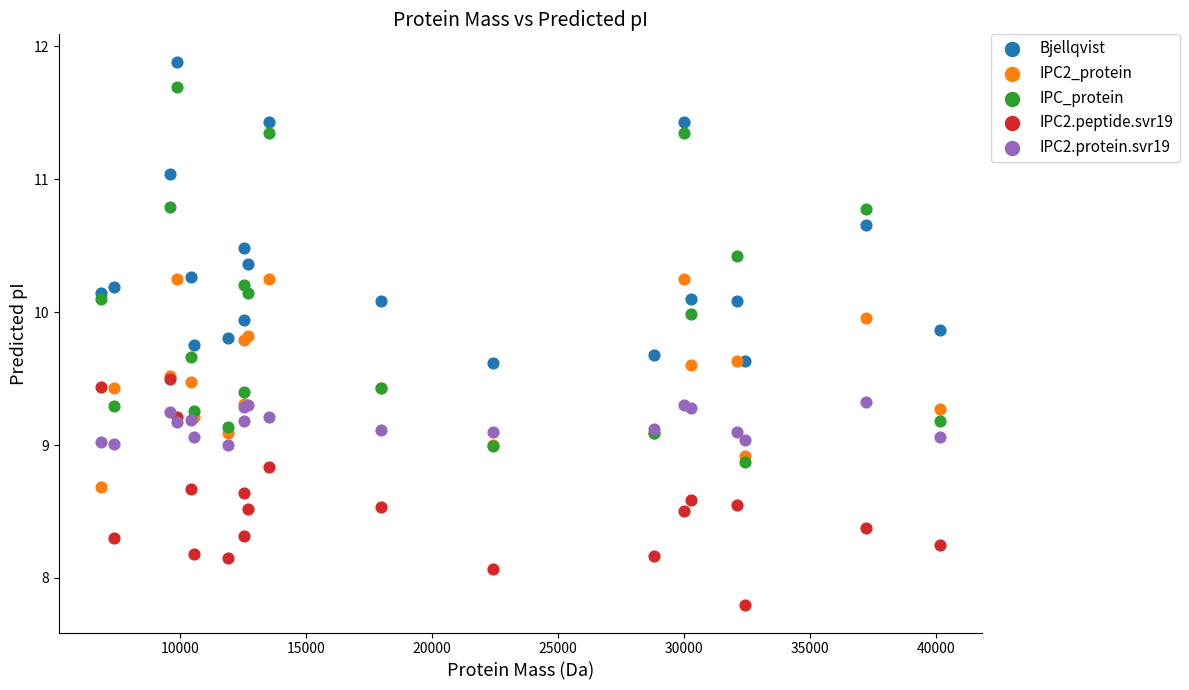

What are all the series names shown in the legend?

Bjellqvist, IPC2_protein, IPC_protein, IPC2.peptide.svr19, IPC2.protein.svr19